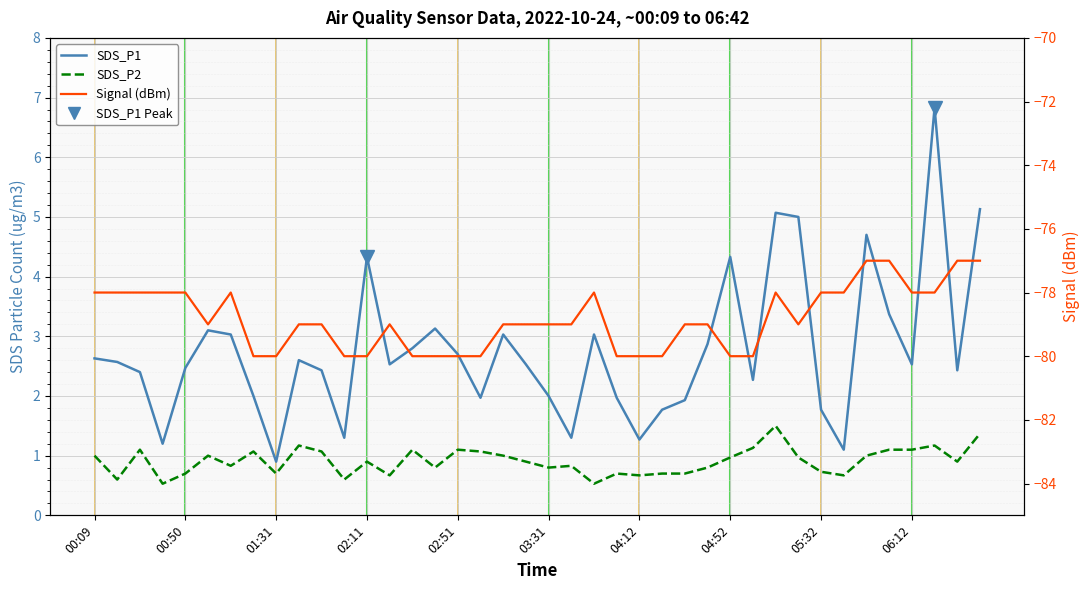

Reading right to left, what are all the values shown in this chart?

SDS_P1: 5.1	2.4	6.8	2.5	3.4	4.7	1.1	1.8	5.0	5.1	2.3	4.3	2.9	1.9	1.8	1.3	2.0	3.0	1.3	2.0	2.5	3.0	2.0	2.7	3.1	2.8	2.5	4.3	1.3	2.4	2.6	0.9	2.0	3.0	3.1	2.5	1.2	2.4	2.6	2.6
SDS_P2: 1.4	0.9	1.2	1.1	1.1	1.0	0.7	0.7	1.0	1.5	1.1	1.0	0.8	0.7	0.7	0.7	0.7	0.5	0.8	0.8	0.9	1.0	1.1	1.1	0.8	1.1	0.7	0.9	0.6	1.1	1.2	0.7	1.1	0.8	1.0	0.7	0.5	1.1	0.6	1.0
Signal (dBm): -77.0	-77.0	-78.0	-78.0	-77.0	-77.0	-78.0	-78.0	-79.0	-78.0	-80.0	-80.0	-79.0	-79.0	-80.0	-80.0	-80.0	-78.0	-79.0	-79.0	-79.0	-79.0	-80.0	-80.0	-80.0	-80.0	-79.0	-80.0	-80.0	-79.0	-79.0	-80.0	-80.0	-78.0	-79.0	-78.0	-78.0	-78.0	-78.0	-78.0